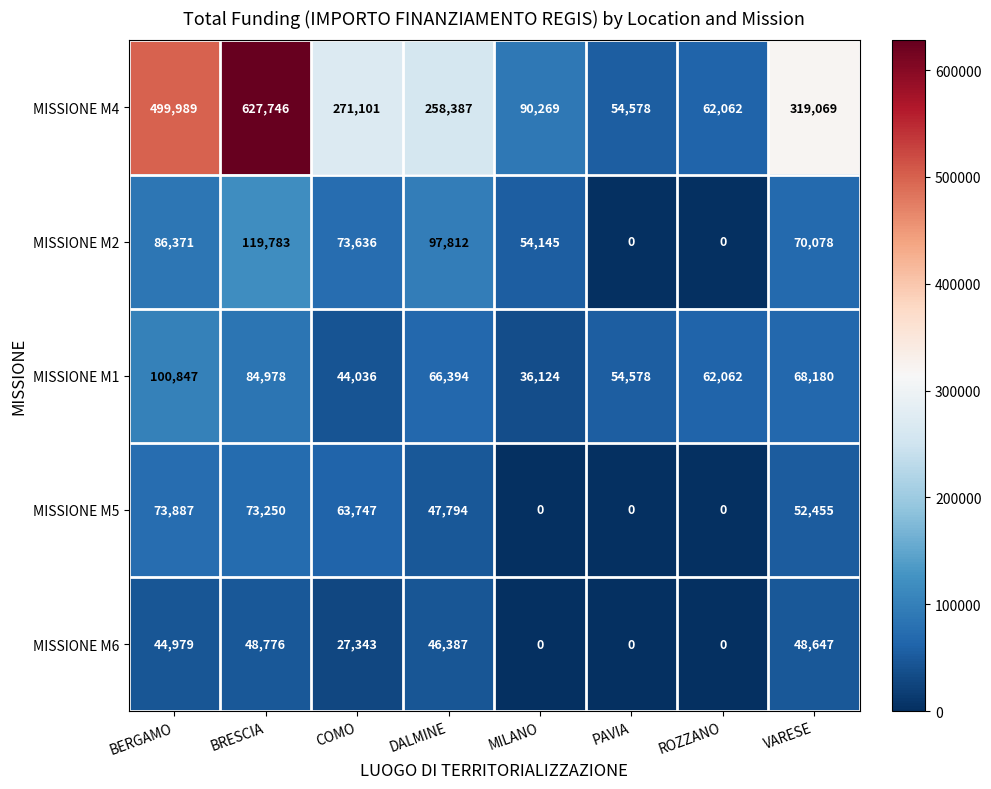

What is the sum of all MISSIONE M4 values?

2183201